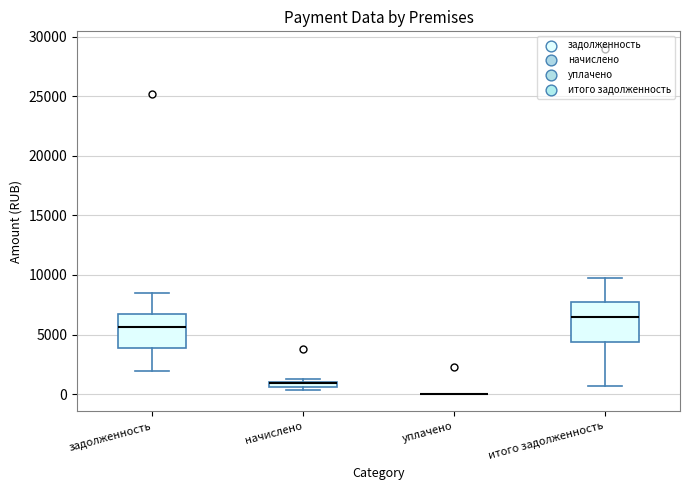

Where is the upper edge of the box for задолженность on the y-axis? The values are not printed on the chart, so give them approximately, as read against the axis.

6500